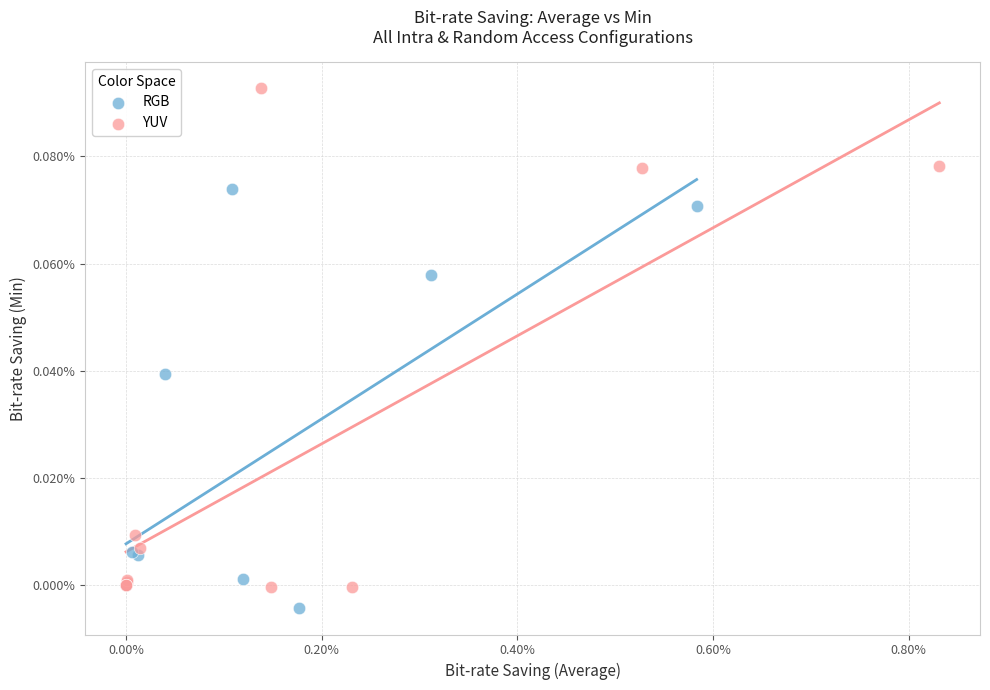

Which series contains the lowest Y value?

RGB